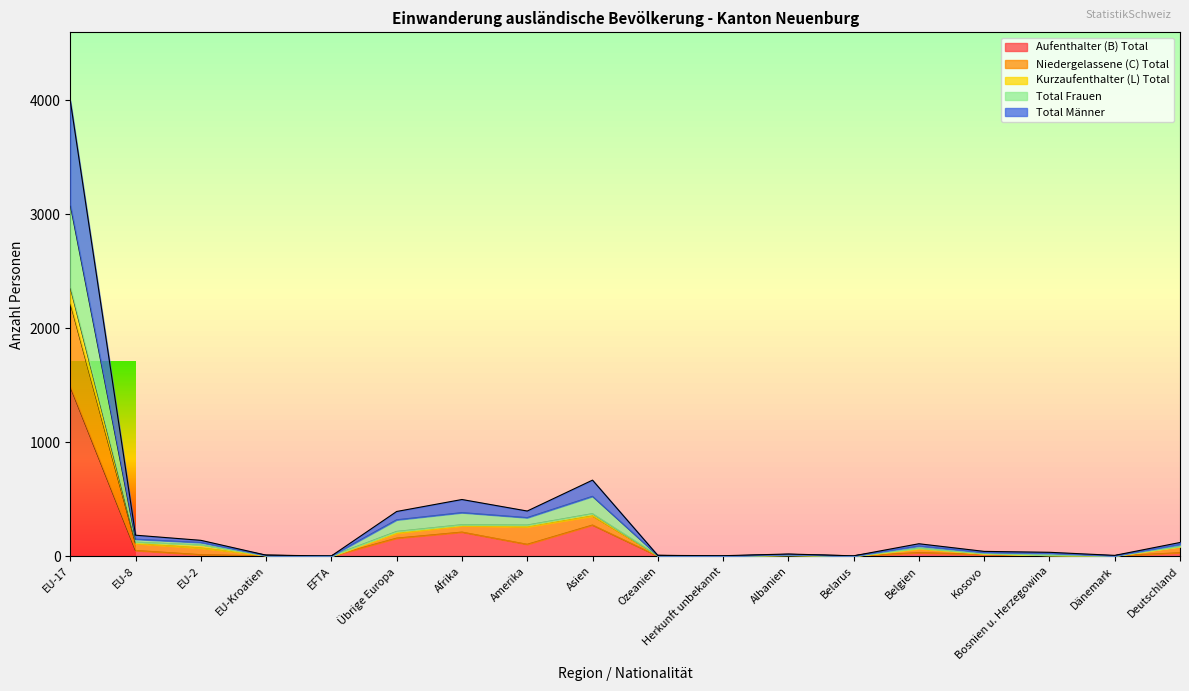

True or false: Niedergelassene (C) Total and Aufenthalter (B) Total cross at least once.

False